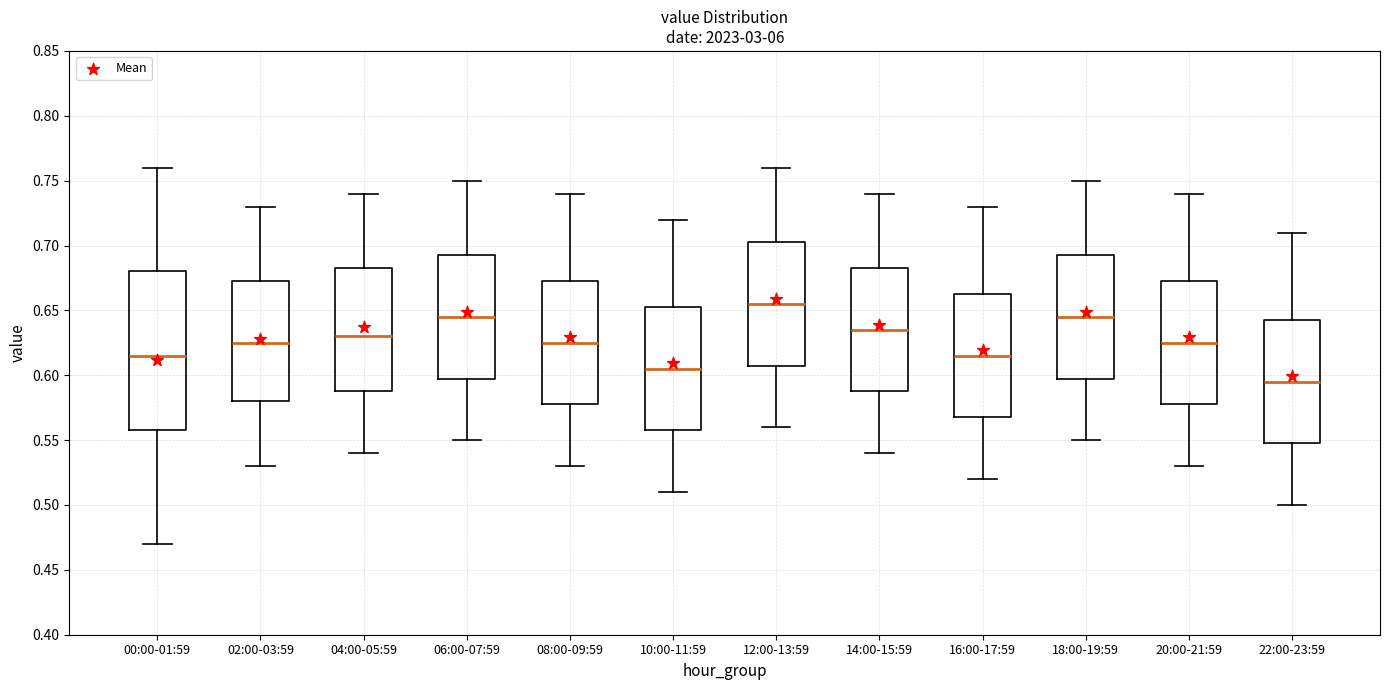

Reading left to right, transcribe this box plot: for each box, give where its median line is, the range the box spans, and where its two whiskers end, as read against the y-axis. The values are not printed on the chart, so give them approximately, as read against the axis.

00:00-01:59: median 0.615, box 0.560 to 0.680, whiskers 0.470 to 0.760
02:00-03:59: median 0.625, box 0.580 to 0.675, whiskers 0.530 to 0.730
04:00-05:59: median 0.630, box 0.590 to 0.685, whiskers 0.540 to 0.740
06:00-07:59: median 0.645, box 0.600 to 0.695, whiskers 0.550 to 0.750
08:00-09:59: median 0.625, box 0.580 to 0.675, whiskers 0.530 to 0.740
10:00-11:59: median 0.605, box 0.560 to 0.655, whiskers 0.510 to 0.720
12:00-13:59: median 0.655, box 0.610 to 0.705, whiskers 0.560 to 0.760
14:00-15:59: median 0.635, box 0.590 to 0.685, whiskers 0.540 to 0.740
16:00-17:59: median 0.615, box 0.570 to 0.665, whiskers 0.520 to 0.730
18:00-19:59: median 0.645, box 0.600 to 0.695, whiskers 0.550 to 0.750
20:00-21:59: median 0.625, box 0.580 to 0.675, whiskers 0.530 to 0.740
22:00-23:59: median 0.595, box 0.550 to 0.645, whiskers 0.500 to 0.710